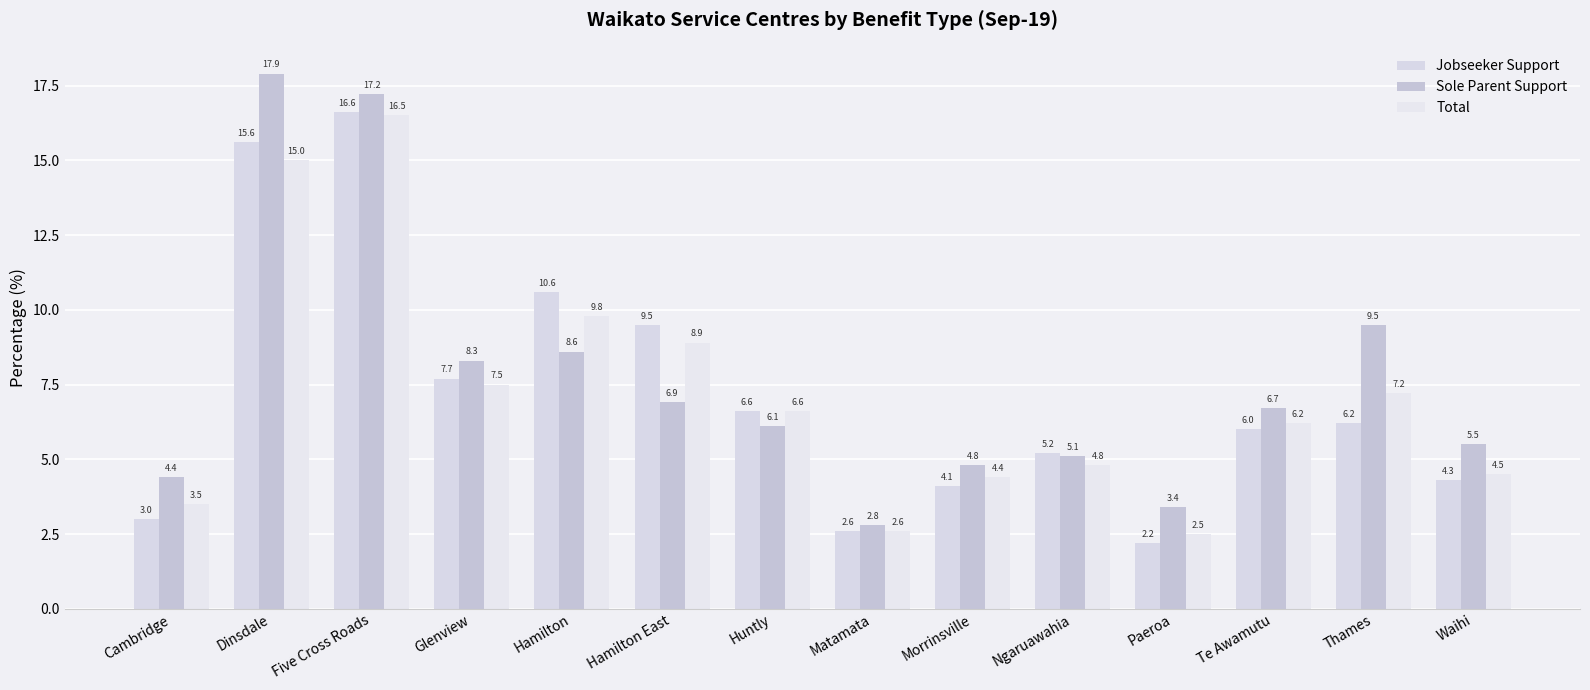

Which series has the largest total across all categories?

Sole Parent Support